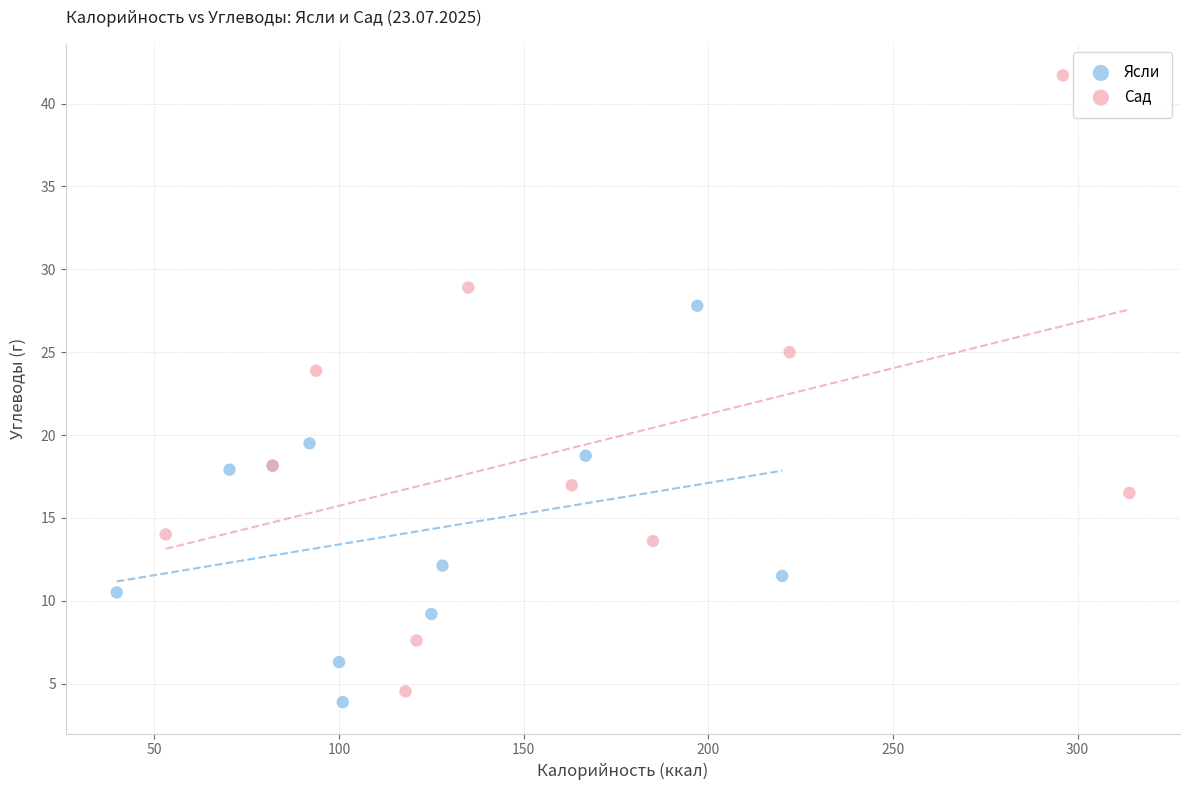

Which series contains the lowest Y value?

Ясли